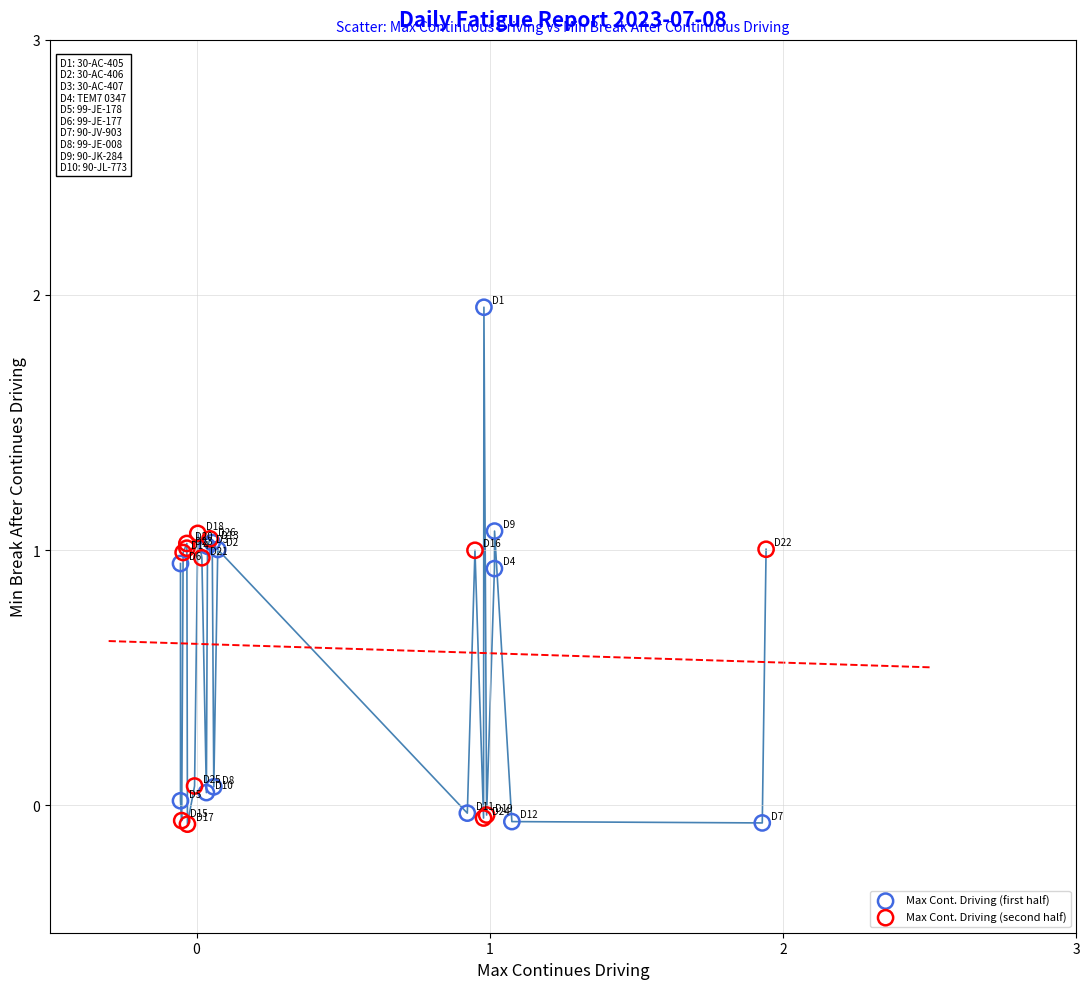

Which series has the largest Y range (max minus min)?

Max Cont. Driving (first half)